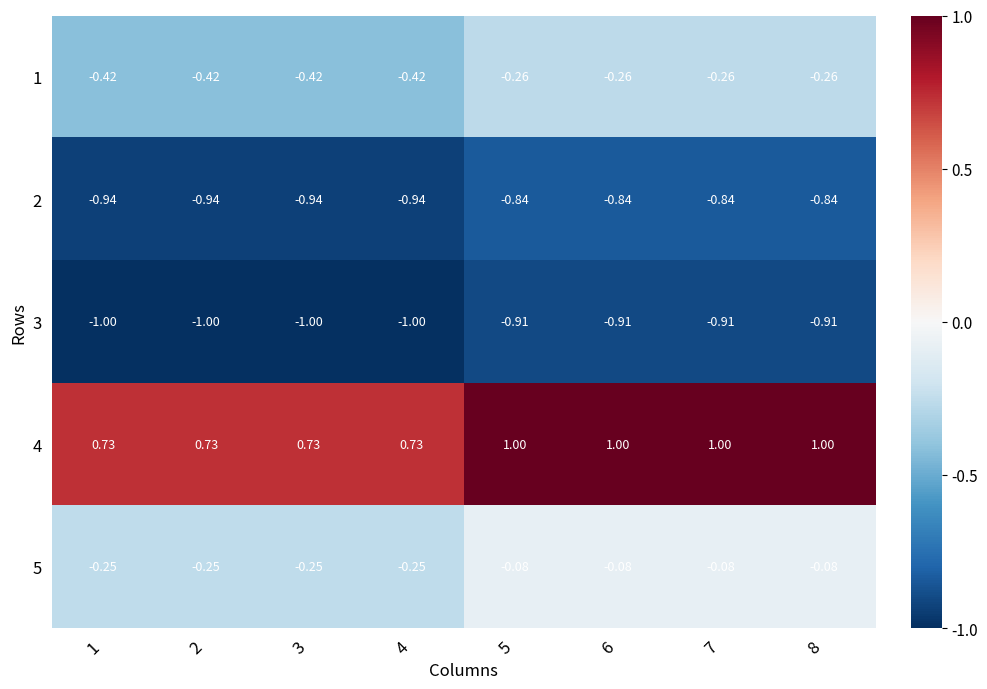

Is the value of 4 at 3 greater than the value of 2 at 5?

Yes